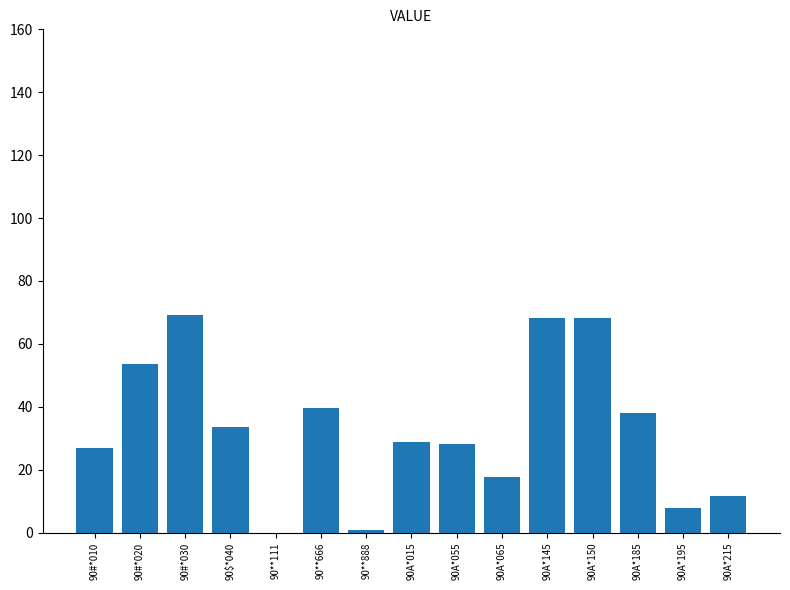

How many series are shown in this chart?

1